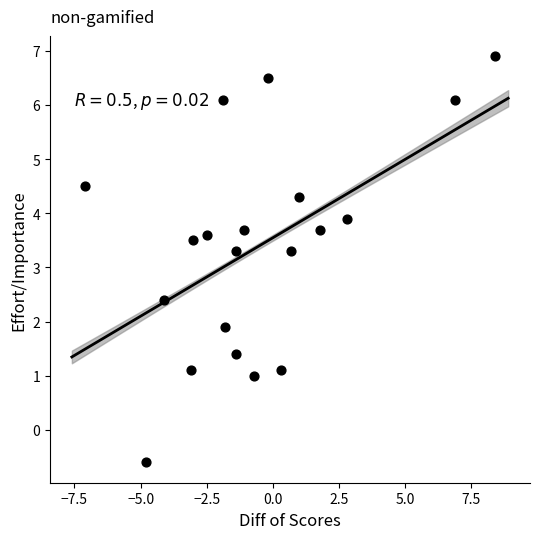

What is the range of Y values (max minus min)?

7.5